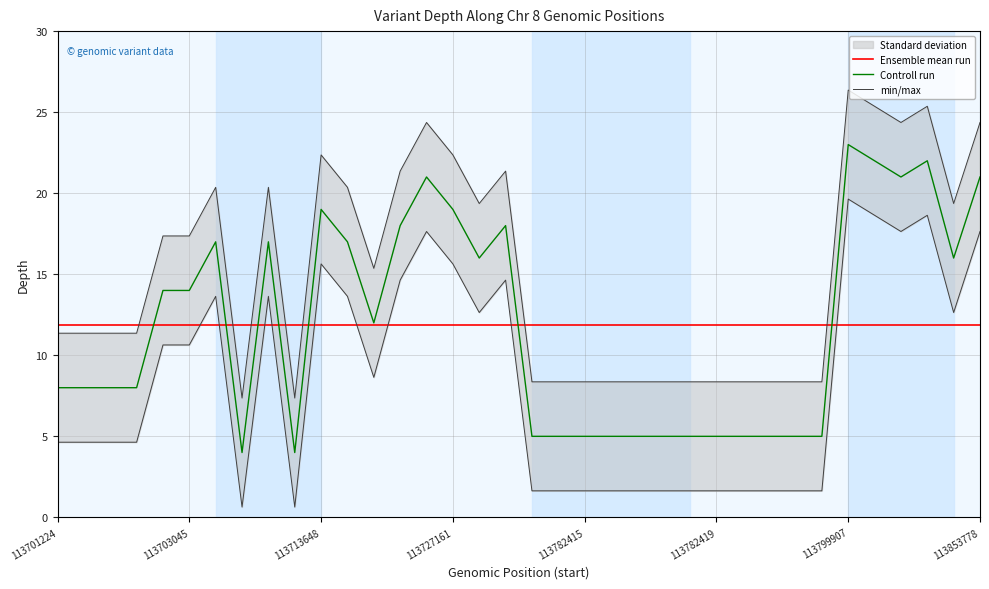

What is the minimum value for Controll run?

4.0